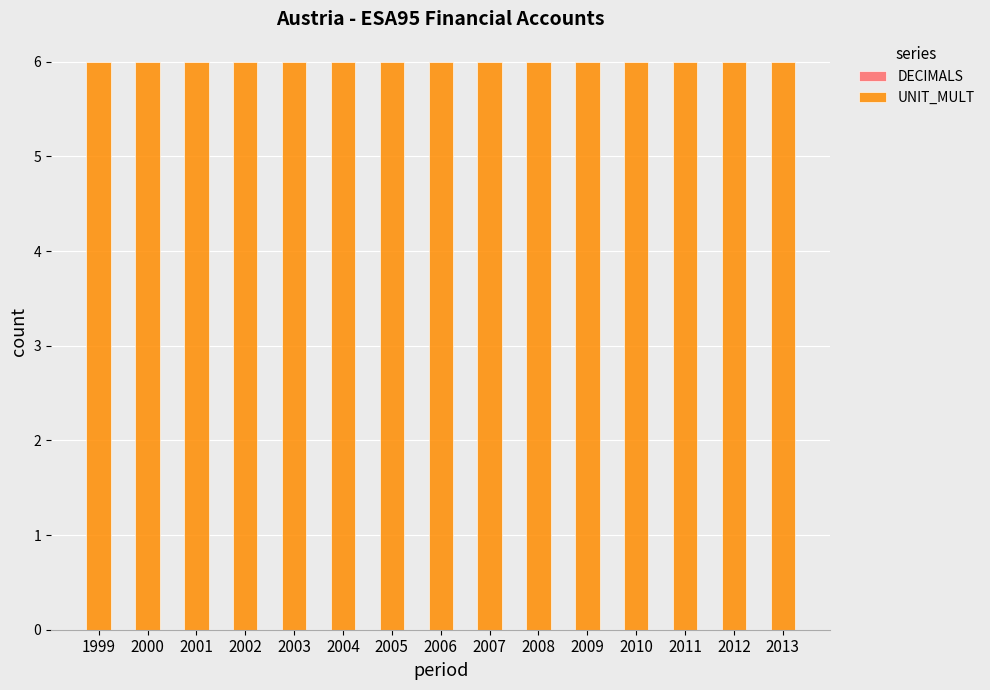

What are all the series names shown in the legend?

DECIMALS, UNIT_MULT